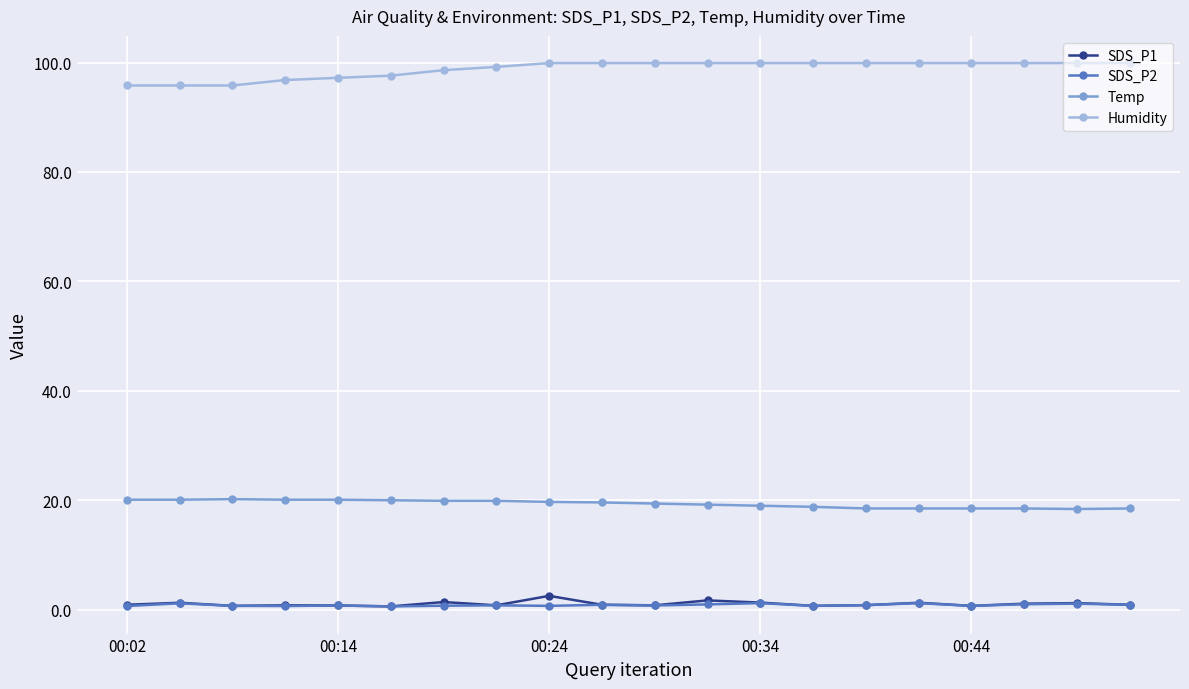

Which series has the largest total across all categories?

Humidity